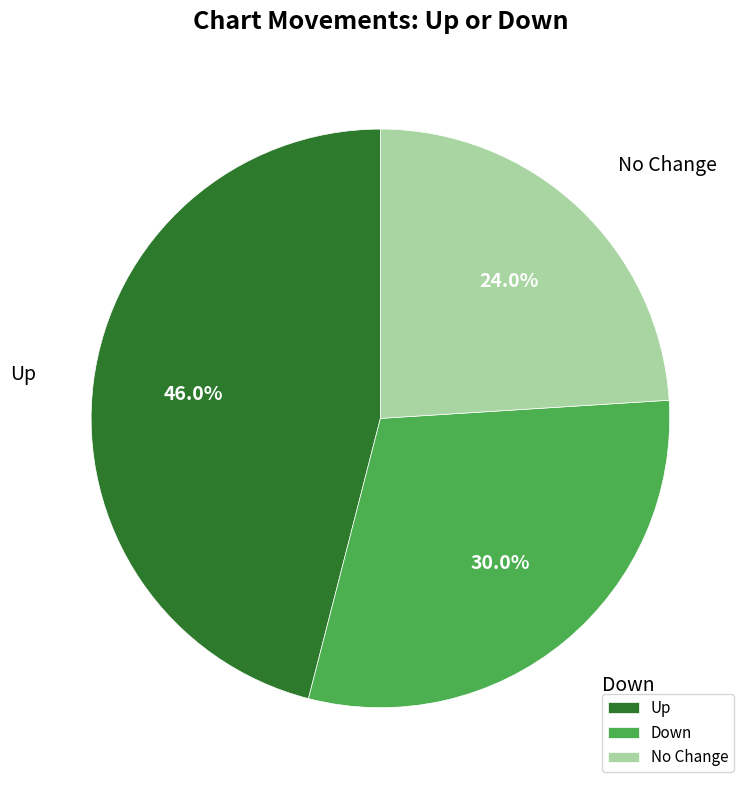

Does Down represent more than half of the total?

No